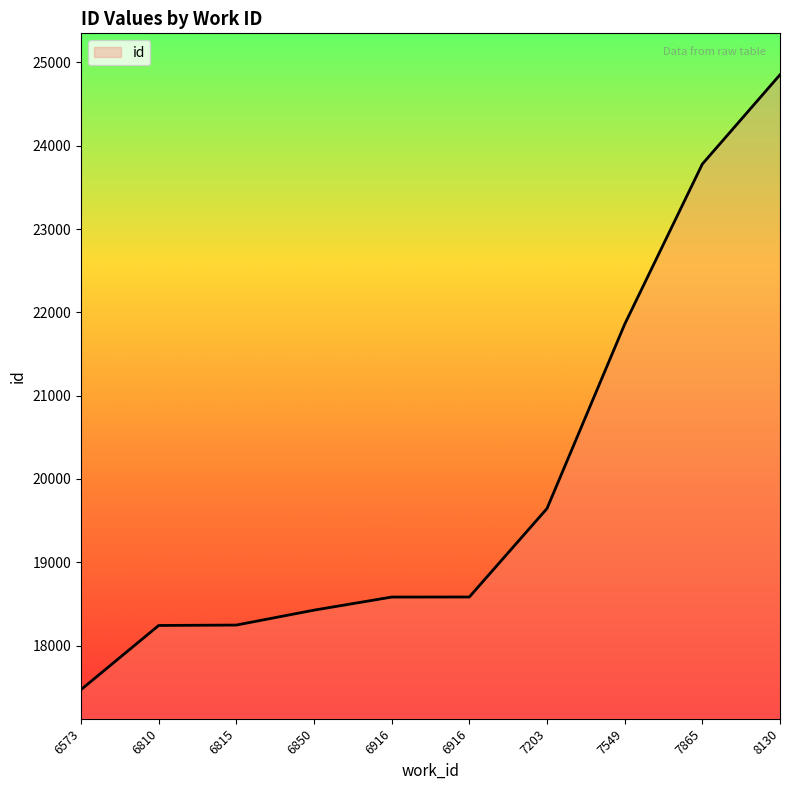

Reading left to right, what are all the values shown in this chart?

6573=17471	6810=18241	6815=18246	6850=18425	6916=18582	6916=18583	7203=19645	7549=21857	7865=23780	8130=24852